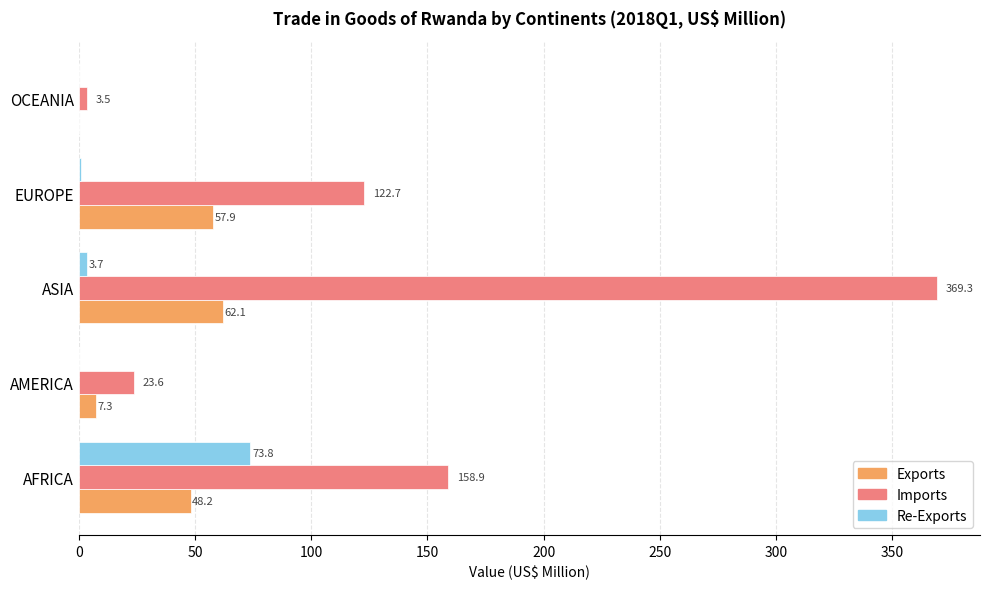

Between ASIA and EUROPE, which series saw the biggest shift?

Imports